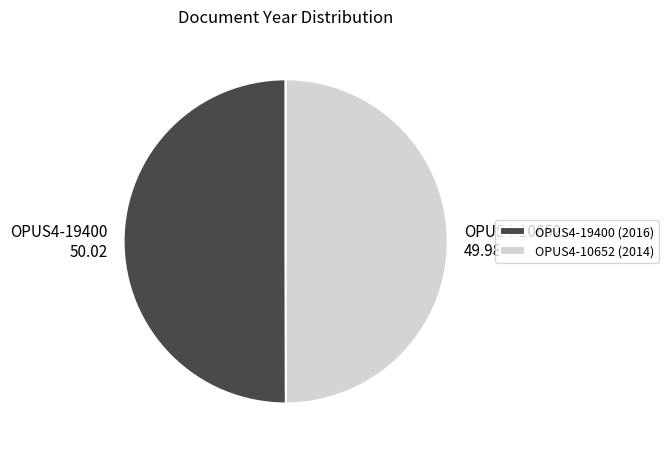

Do OPUS4-10652 and OPUS4-19400 together represent more than half of the pie?

Yes